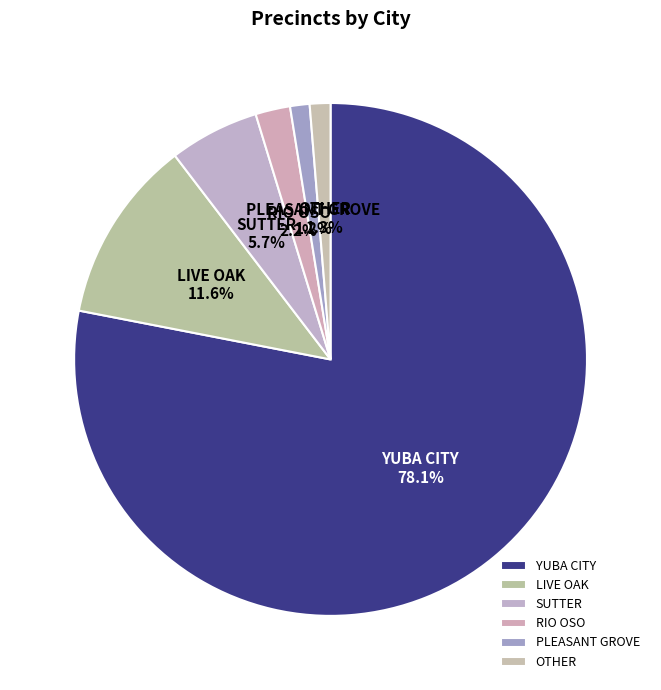

Combined, do SUTTER and YUBA CITY account for over 50%?

Yes